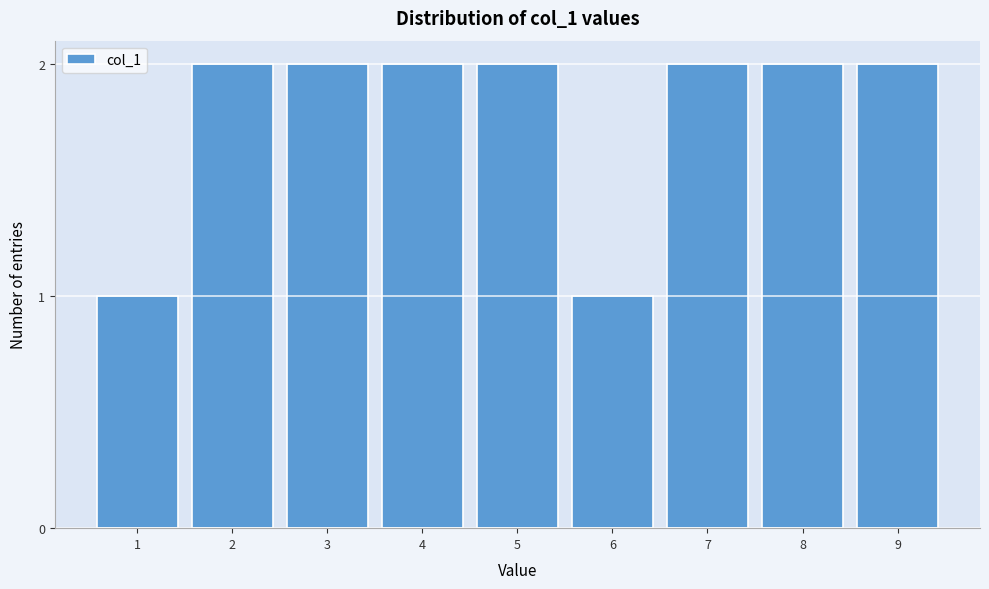

Reading left to right, what are all the values shown in this chart?

1	2	2	2	2	1	2	2	2